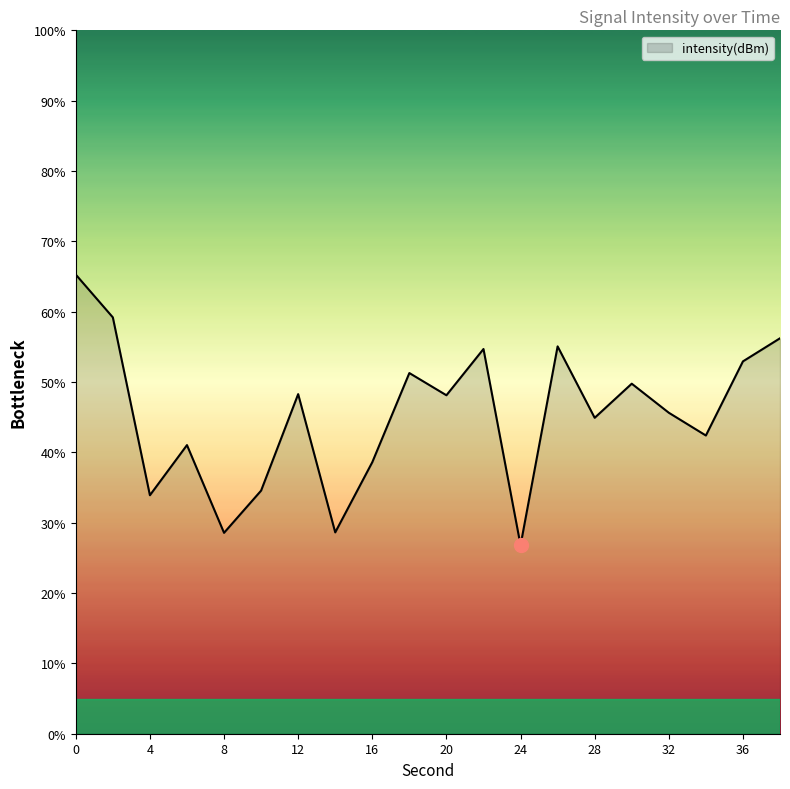

What is the difference between the maximum and minimum values?

38.5